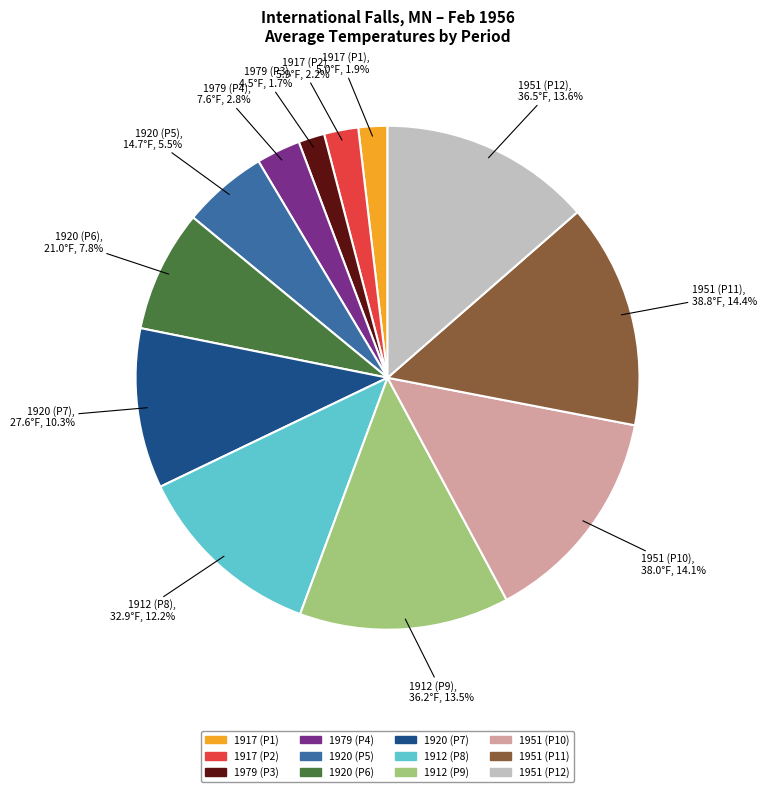

Is there any slice that represents more than half of the pie?

No